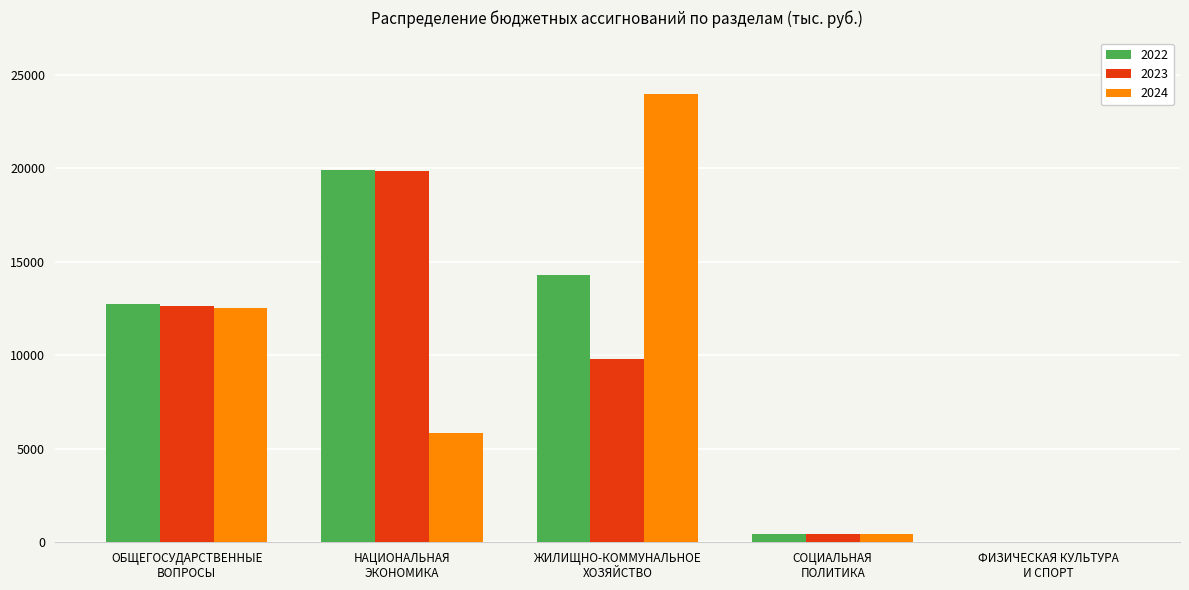

What is the maximum value for 2024?

23984.9